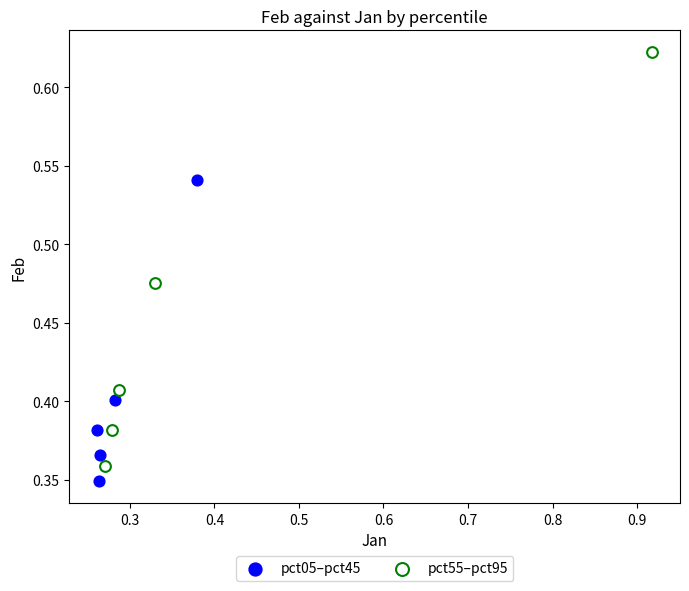

Which series reaches the maximum Y coordinate?

pct55–pct95